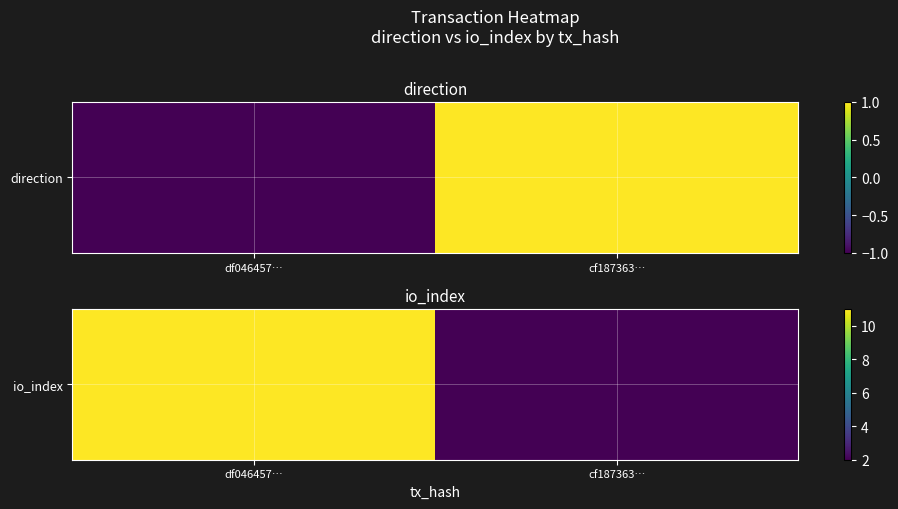

Reading left to right, transcribe all the data shown in this chart.

df046457…=11	cf187363…=2